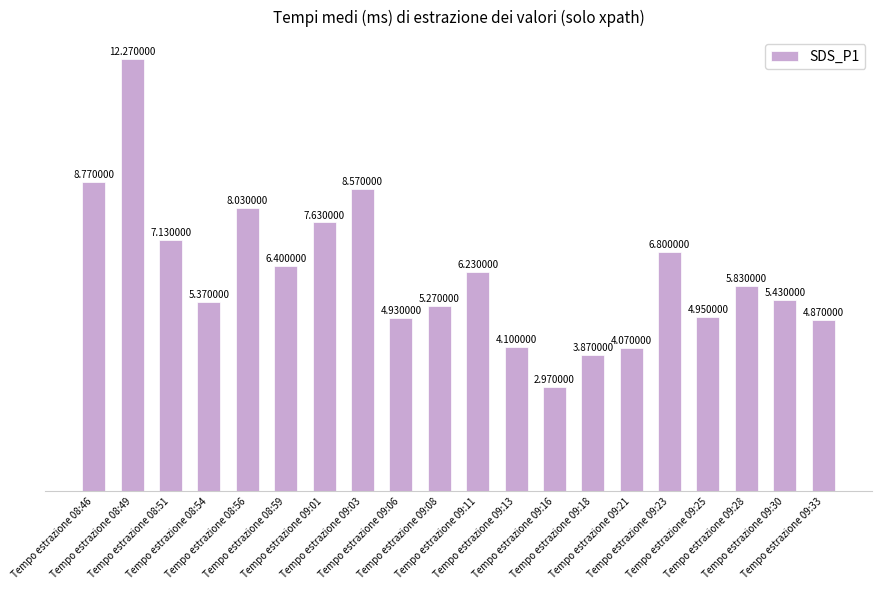

List the labels in order of value, largest first.

Tempo estrazione 08:49, Tempo estrazione 08:46, Tempo estrazione 09:03, Tempo estrazione 08:56, Tempo estrazione 09:01, Tempo estrazione 08:51, Tempo estrazione 09:23, Tempo estrazione 08:59, Tempo estrazione 09:11, Tempo estrazione 09:28, Tempo estrazione 09:30, Tempo estrazione 08:54, Tempo estrazione 09:08, Tempo estrazione 09:25, Tempo estrazione 09:06, Tempo estrazione 09:33, Tempo estrazione 09:13, Tempo estrazione 09:21, Tempo estrazione 09:18, Tempo estrazione 09:16